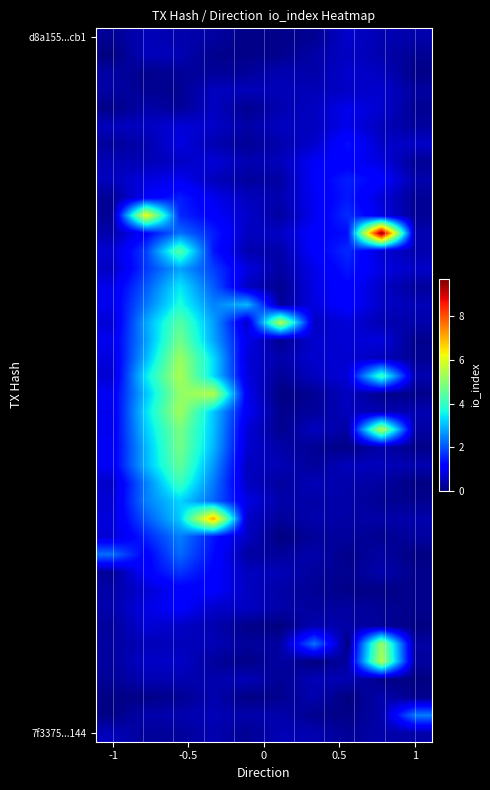

At how many categories does at least one series exceed 0?

10